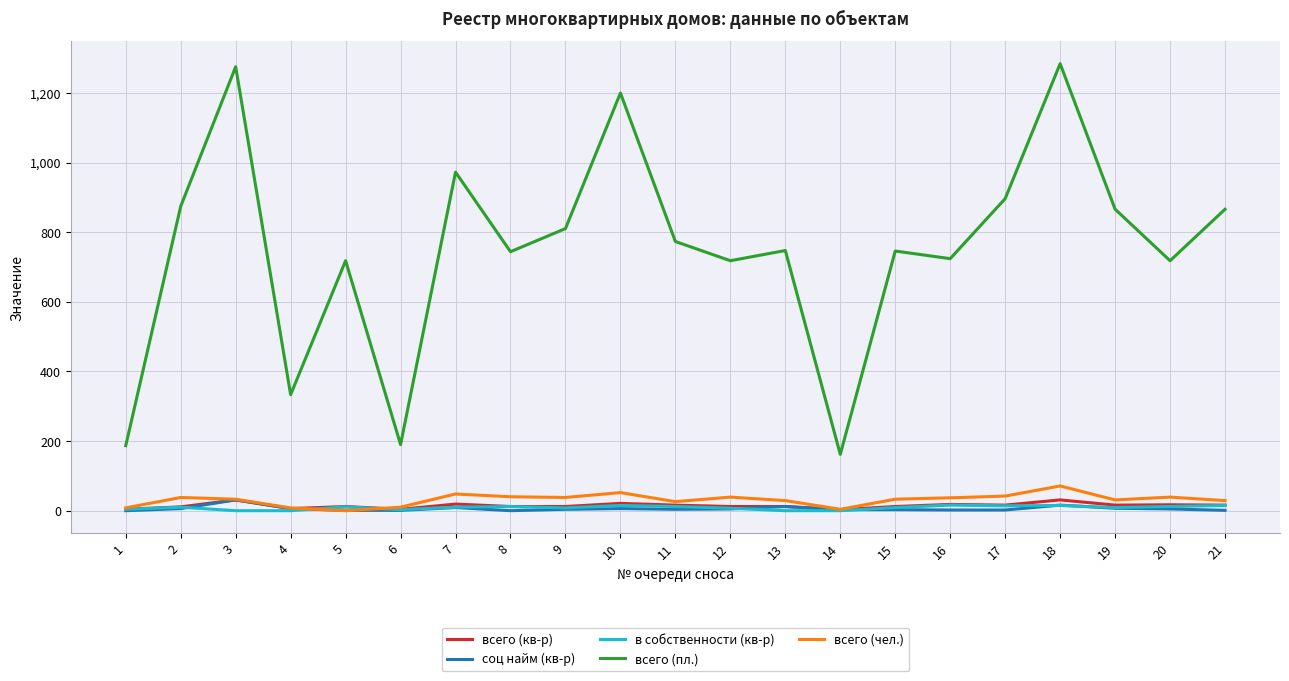

What is the difference between the highest and lowest values at 9?

806.5